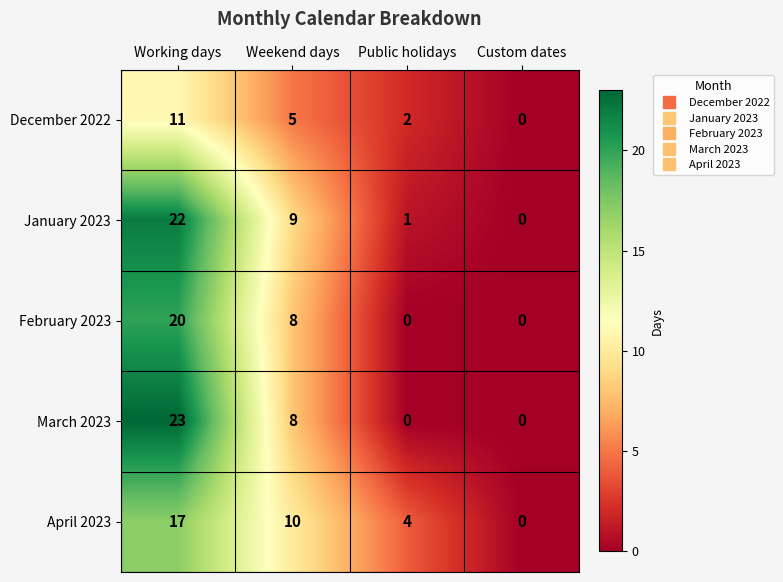

Which series has the largest range (max minus min)?

March 2023